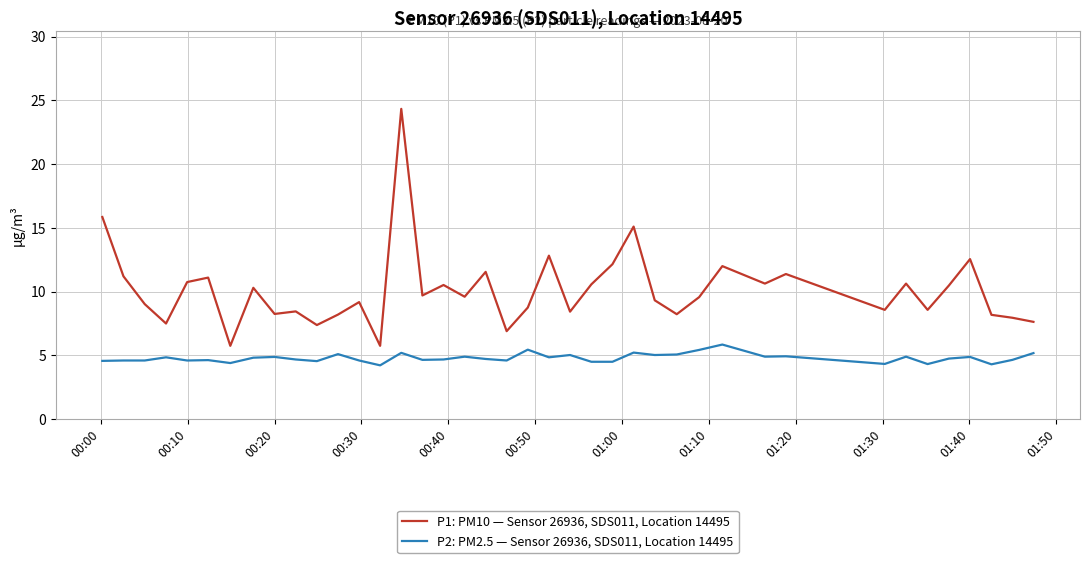

What is the minimum value shown in the chart?

4.2